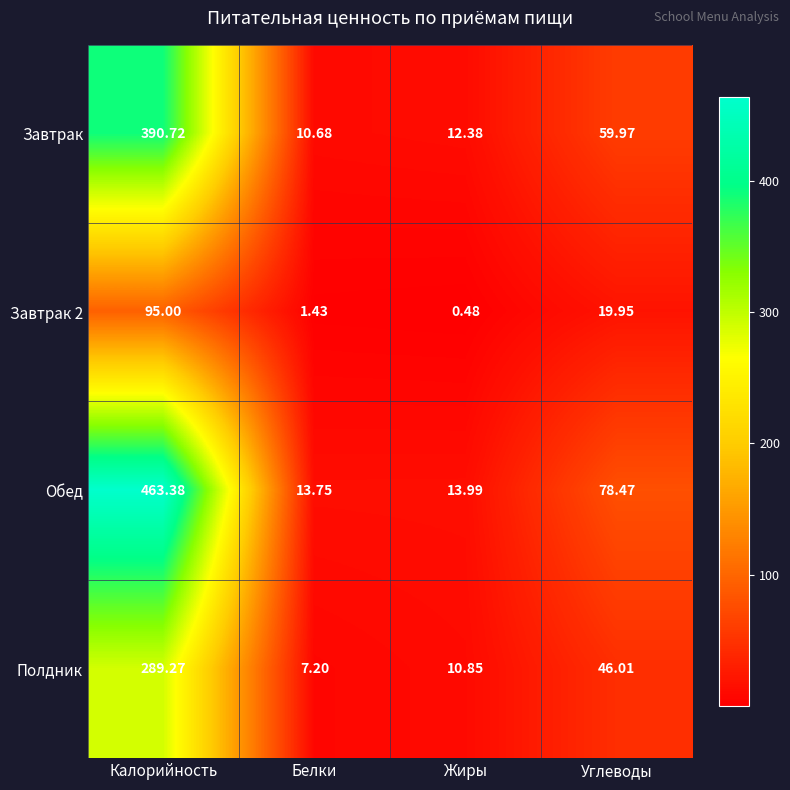

Which series changed the most between Белки and Углеводы?

Обед